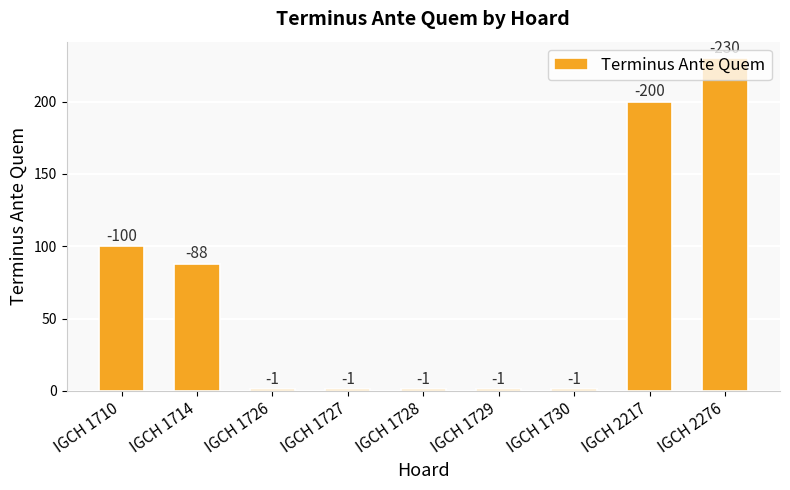

What is the greatest value displayed?

230